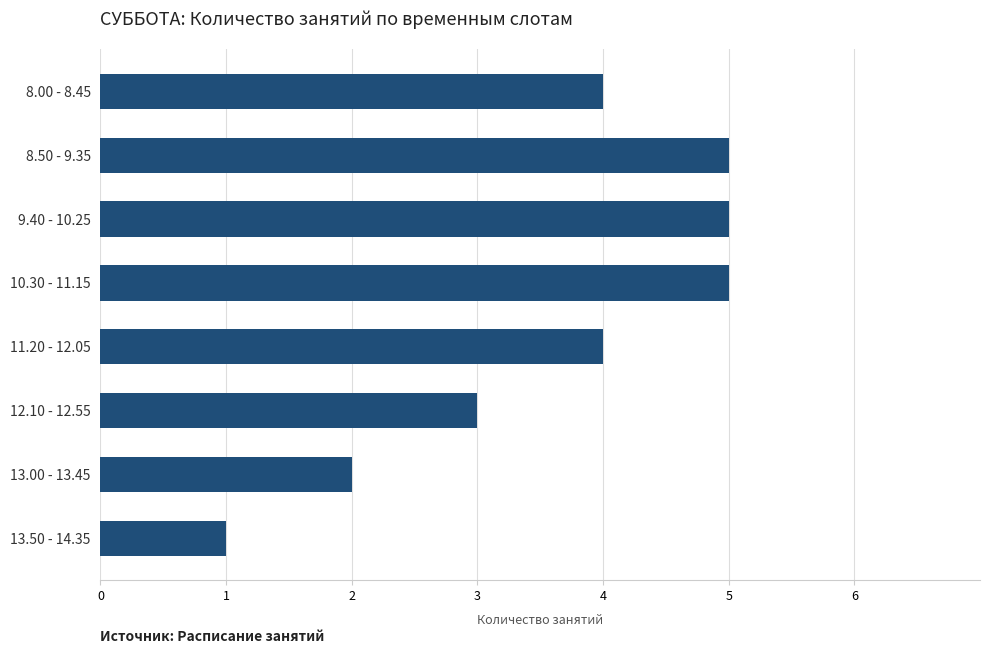

At which category does the chart reach its minimum across all series?

13.50 - 14.35